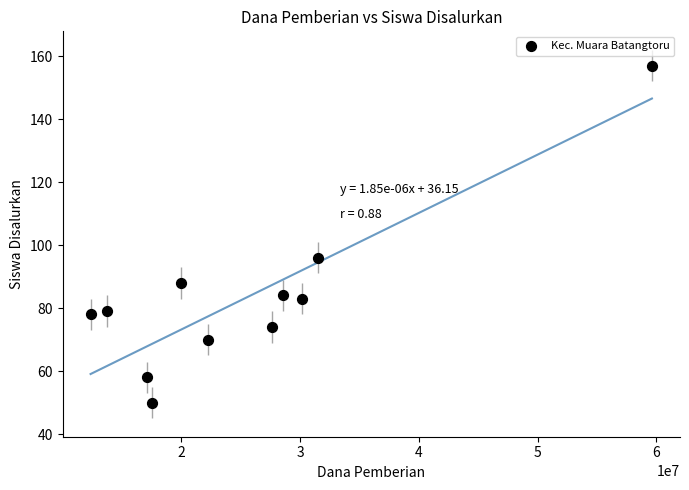

What Y value in the scatter plot is closest to 103?

96